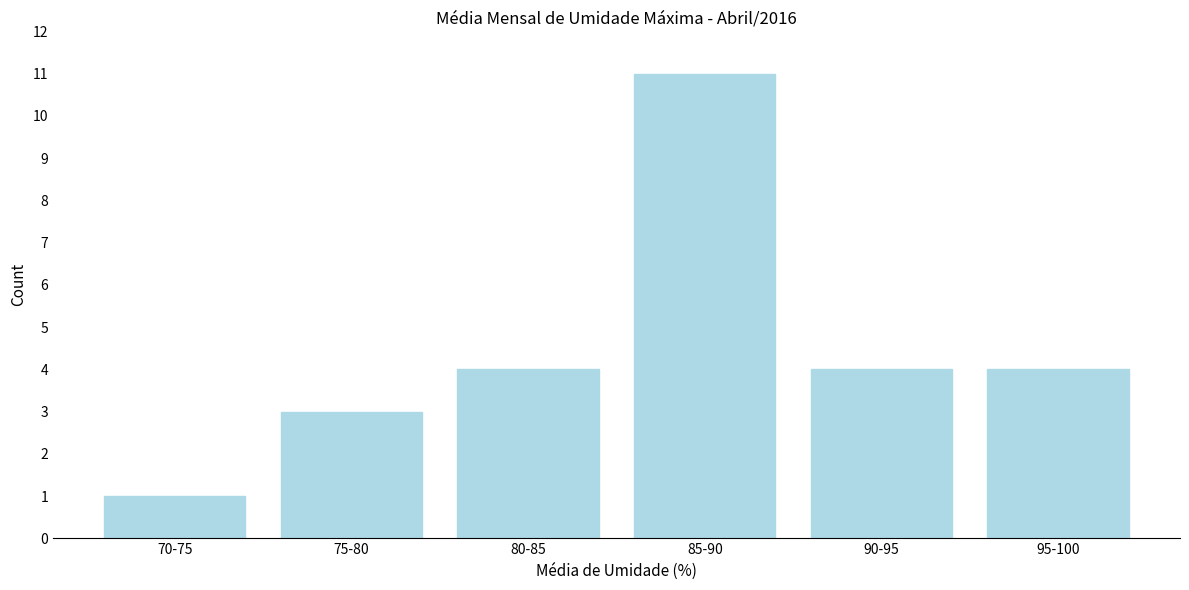

Reading right to left, transcribe all the data shown in this chart.

95-100=4	90-95=4	85-90=11	80-85=4	75-80=3	70-75=1